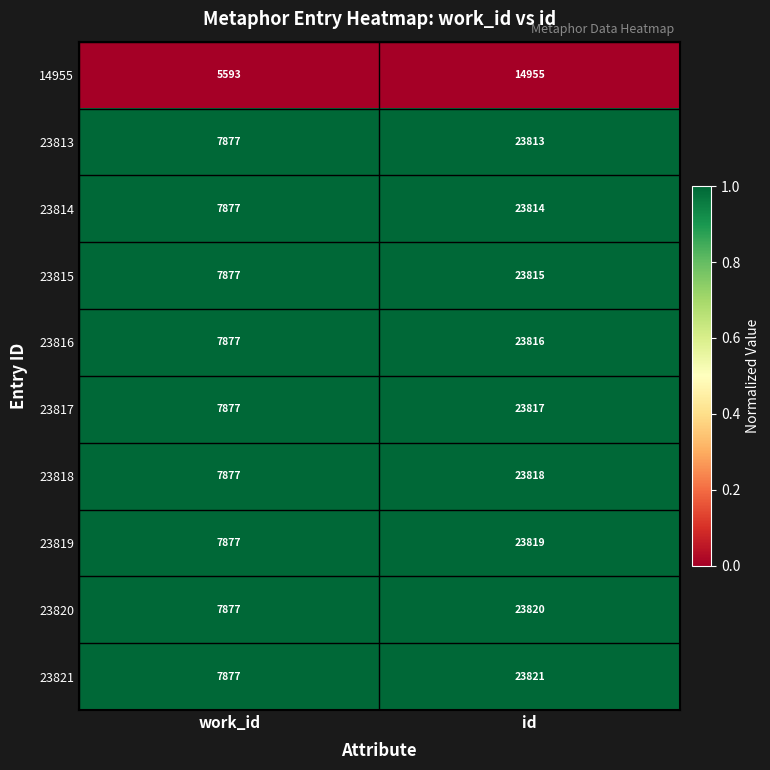

What is the sum of the 23813 values at work_id and id?

31690